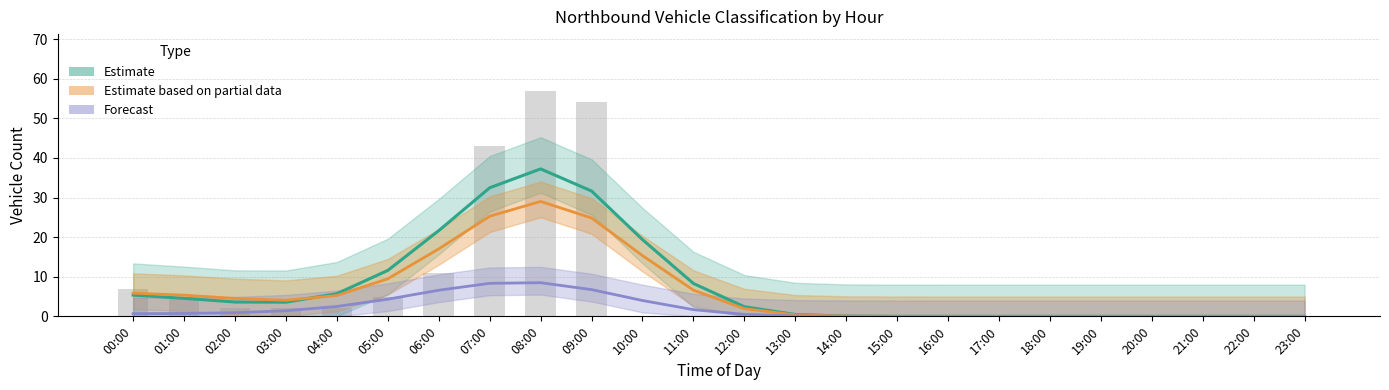

What is the difference between the second highest and second lowest values in the Forecast (Class 3) series?

8.3